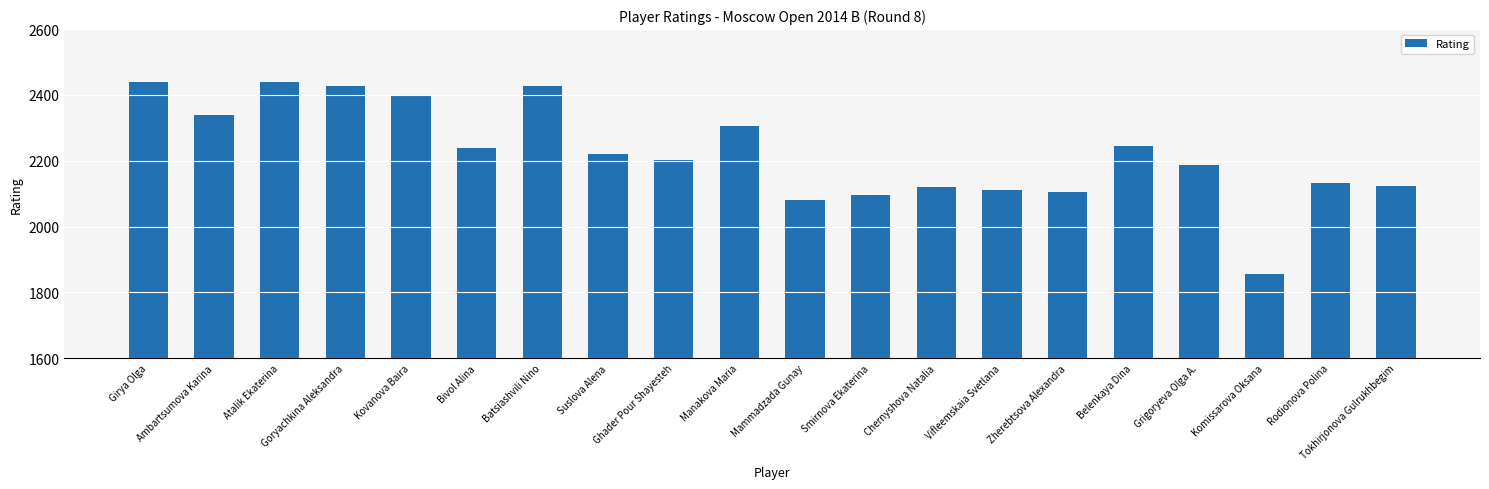

The chart shows a value of 1151 at Grigoryeva Olga A.. True or false?

False